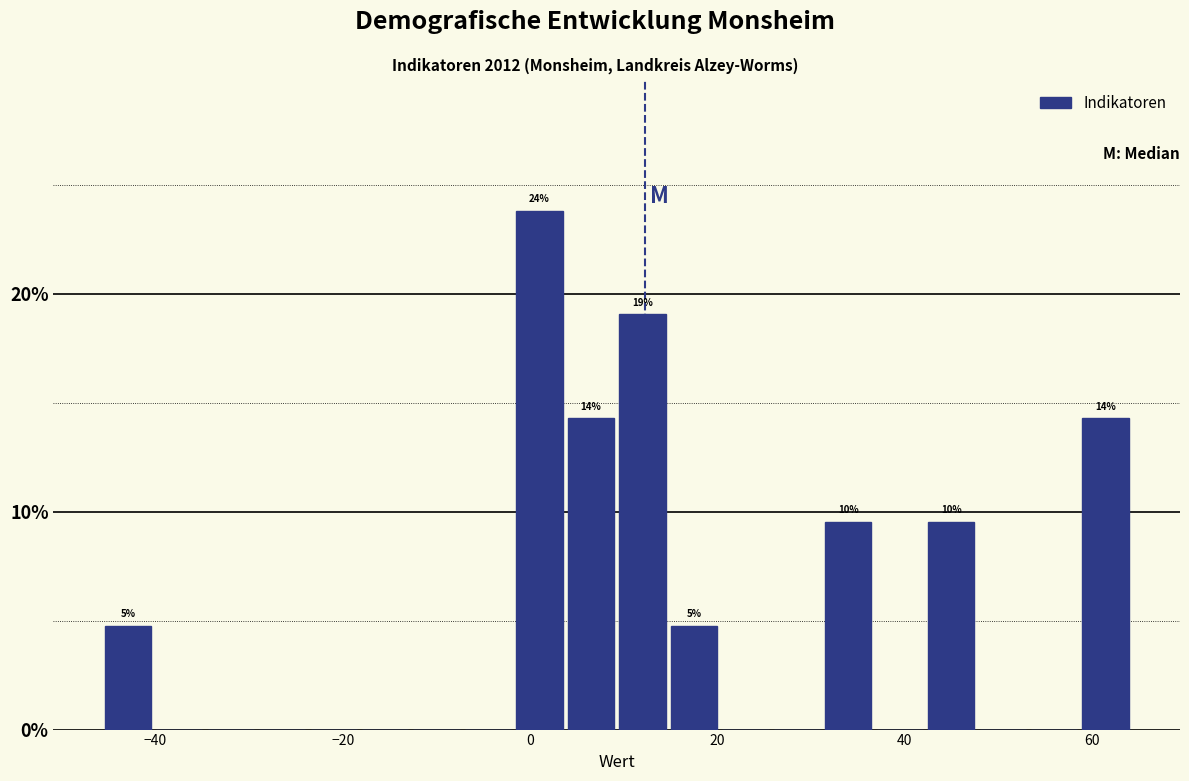

Around what value on the x-axis is the tallest bar? Give the approximate position of its centre, as read against the axis.

2